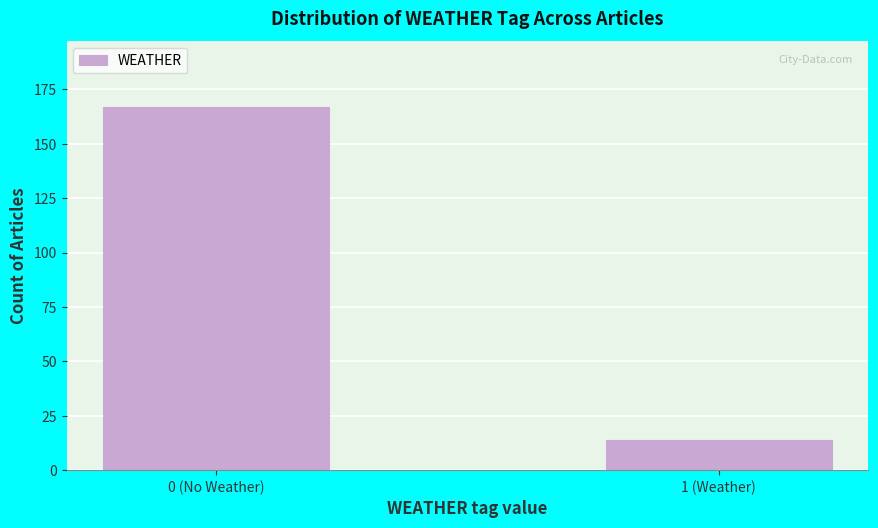

Reading left to right, transcribe all the data shown in this chart.

167	14